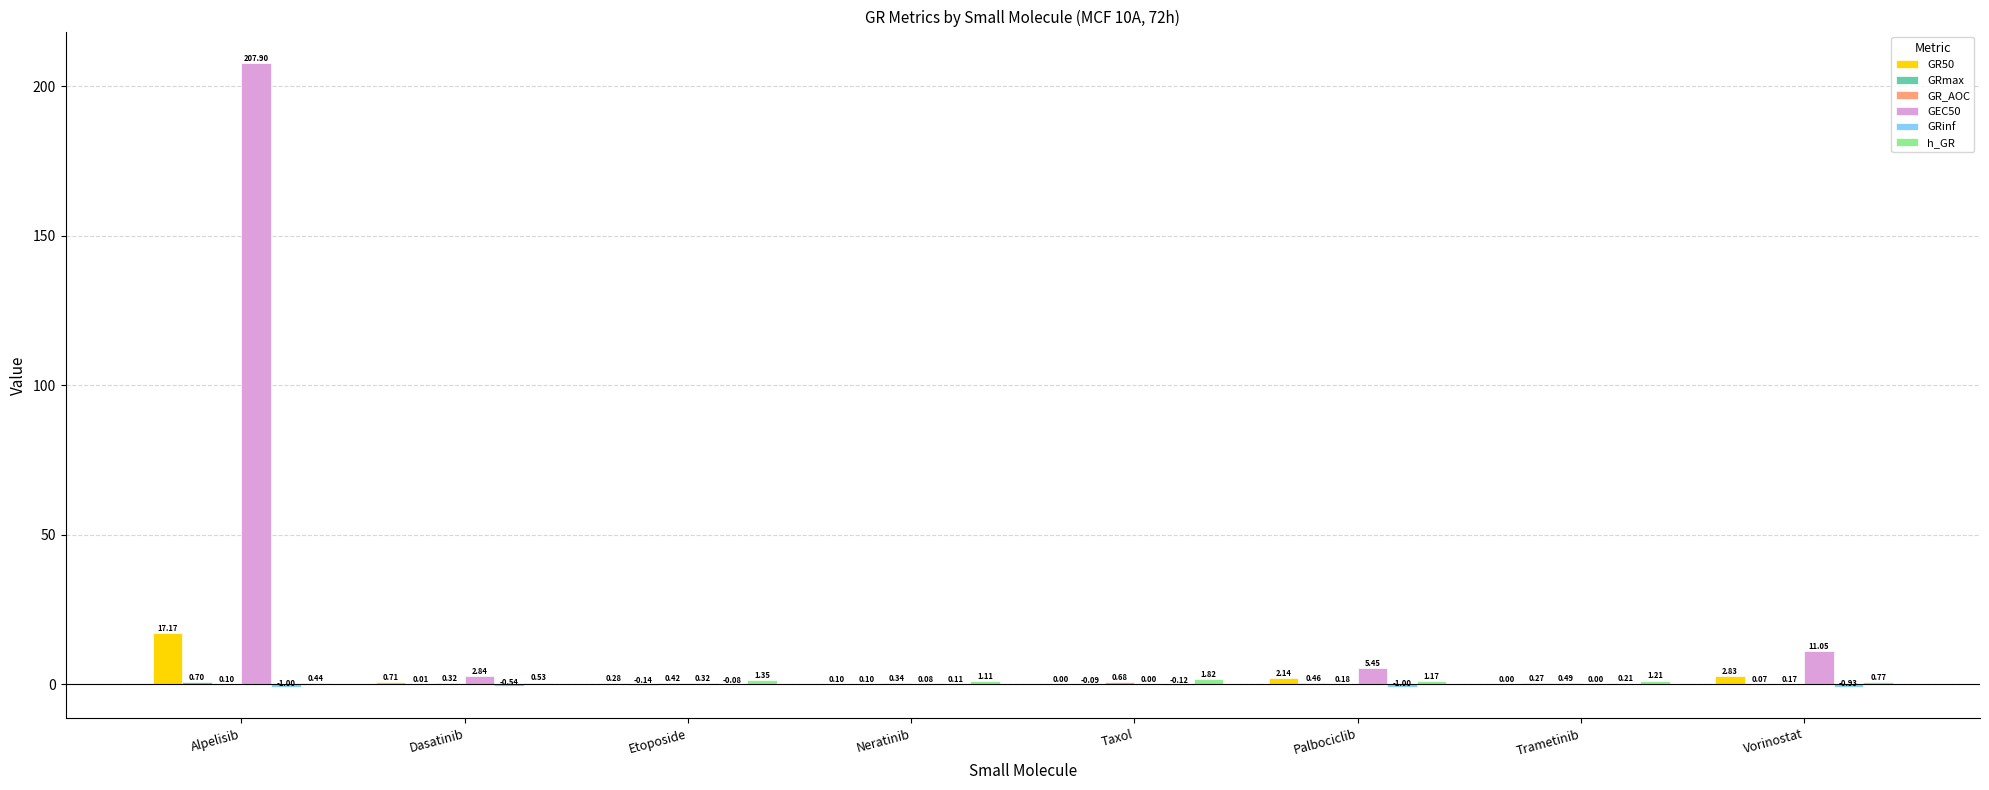

At which category is the sum across all series the highest?

Alpelisib